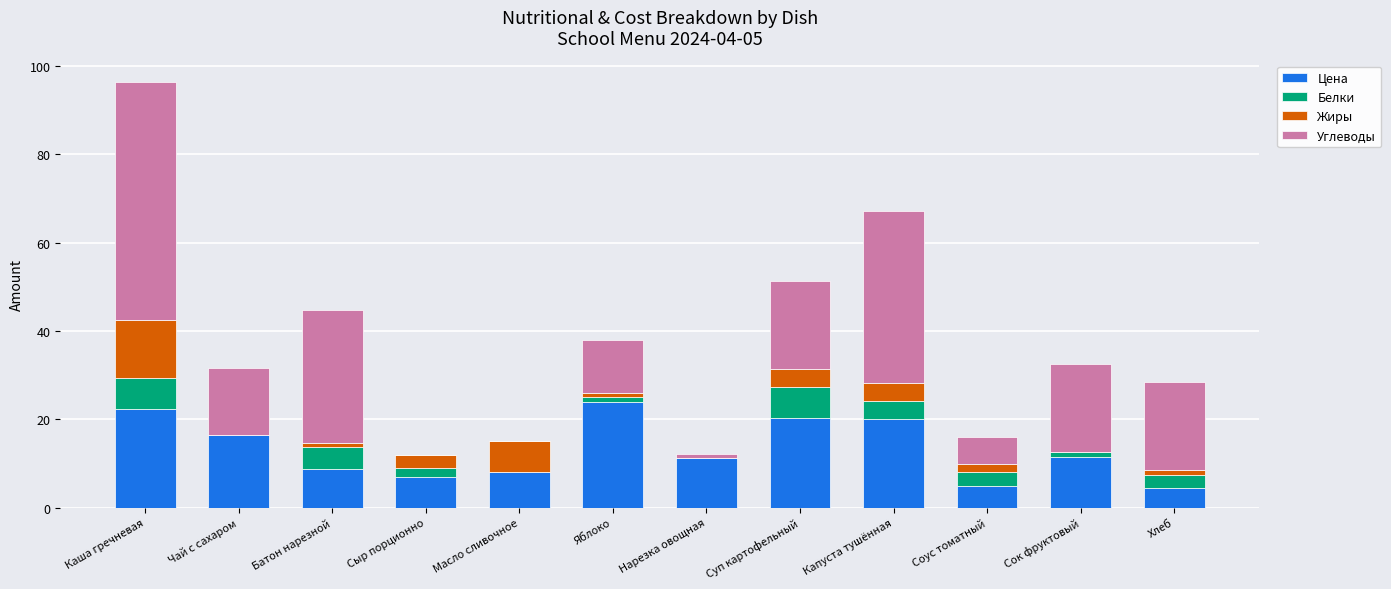

Are the bars grouped side by side (vs. stacked)?

No